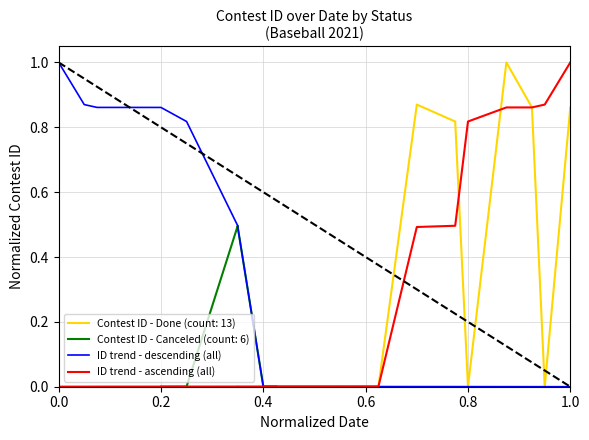

Reading right to left, extract all data points from this chart.

ID trend - descending (all): 0.0	0.0	0.0	0.0	0.0	0.0	0.0	0.0	0.0	0.0	0.0	0.0	0.5	0.5	0.8	0.9	0.9	0.9	1.0
ID trend - ascending (all): 1.0	0.9	0.9	0.9	0.8	0.5	0.5	0.0	0.0	0.0	0.0	0.0	0.0	0.0	0.0	0.0	0.0	0.0	0.0